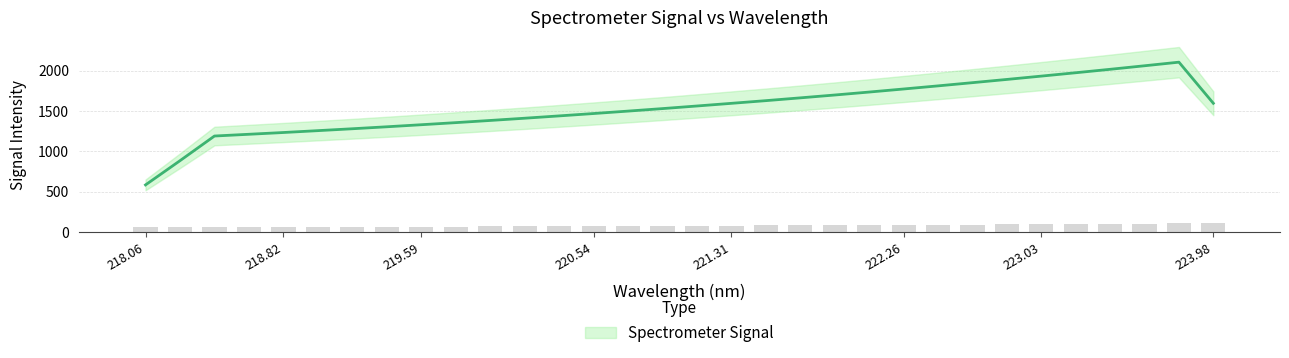

Reading left to right, transcribe all the data shown in this chart.

57.9	58.9	60.0	61.1	62.2	63.3	64.6	65.8	67.1	68.4	69.8	71.2	72.6	74.1	75.6	77.2	78.8	80.6	82.2	83.9	85.8	87.6	89.5	91.4	93.5	95.6	97.6	99.7	101.8	104.1	106.3	108.6